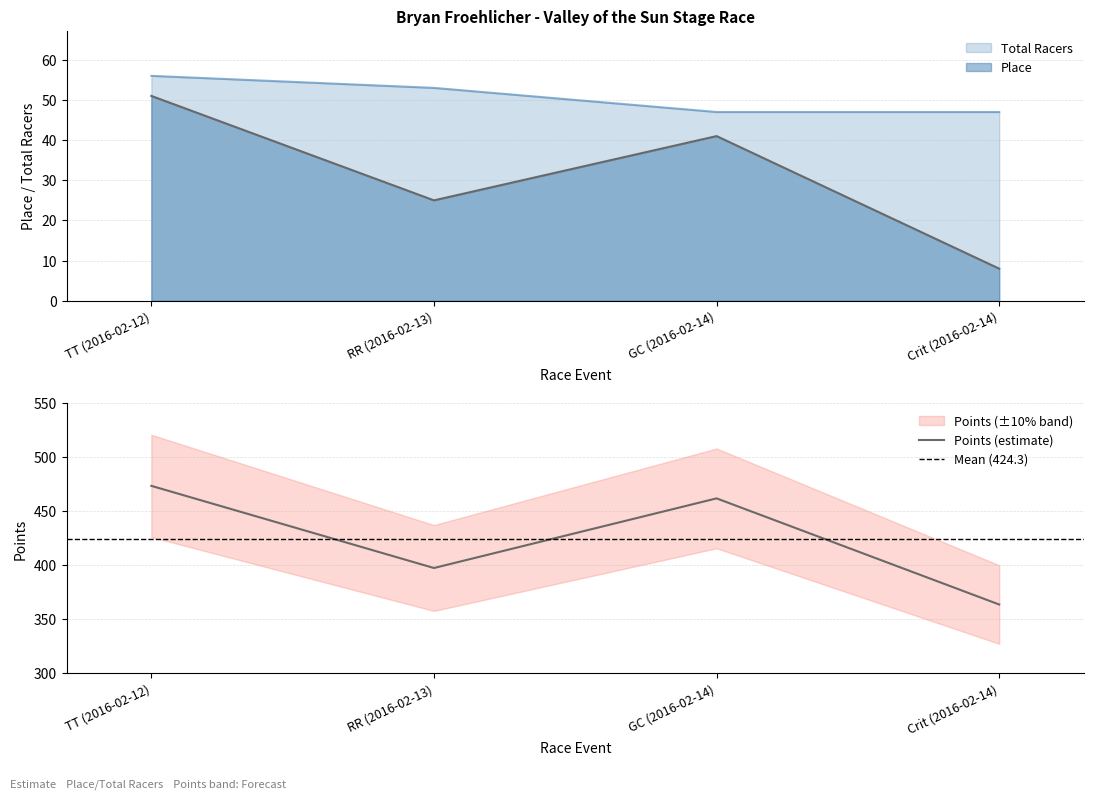

What is the label of the 1st point from the right?

Crit (2016-02-14)